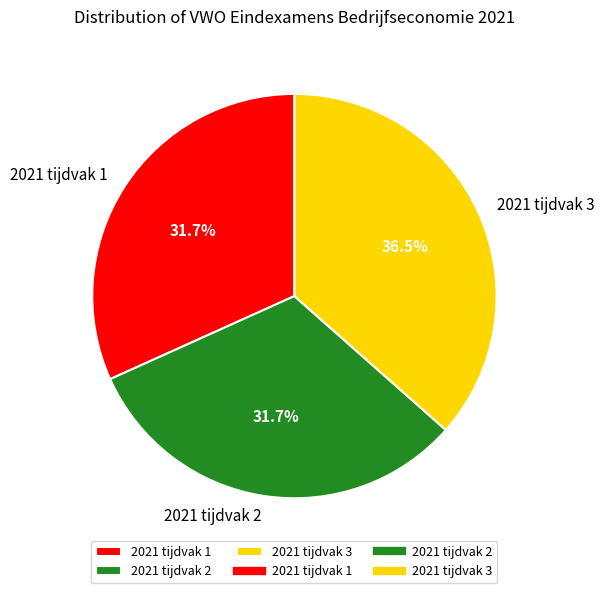

What is the ratio of the value at 2021 tijdvak 1 to the value at 2021 tijdvak 3?

0.9